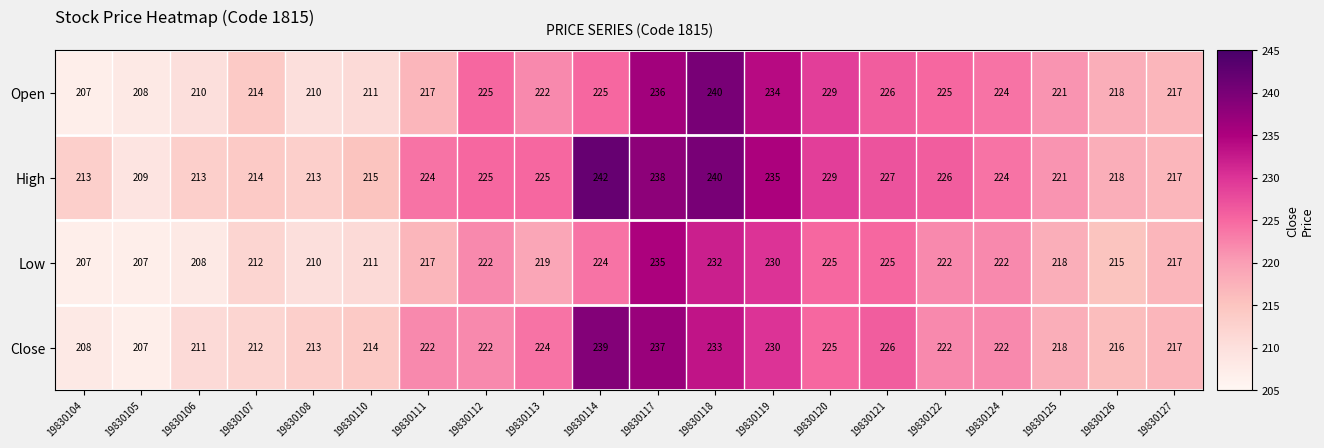

At 19830106, list the series in order from smallest to largest.

Low, Open, Close, High